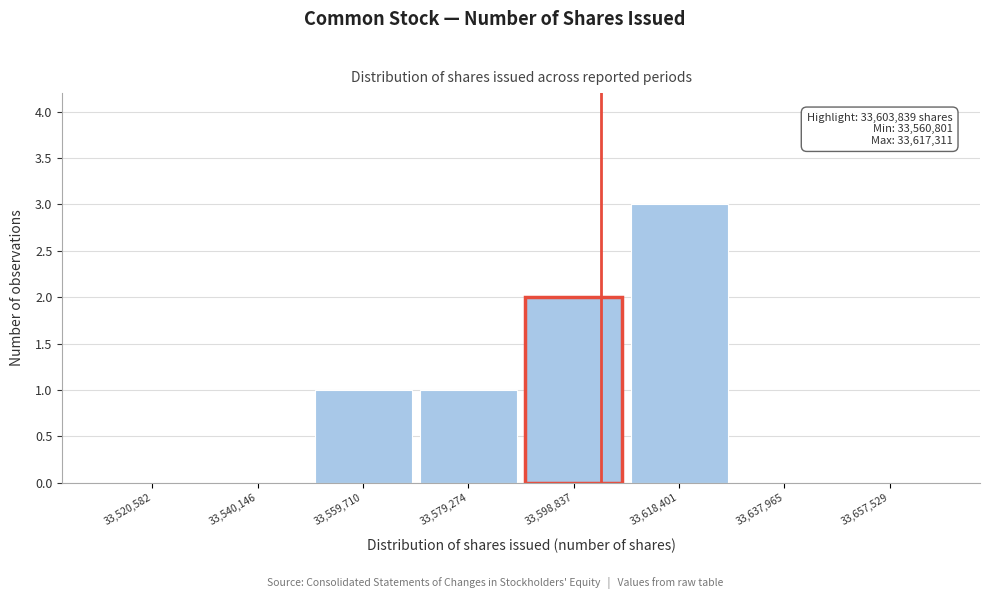

Which range on the x-axis has the tallest bar?

33608000 to 33628000